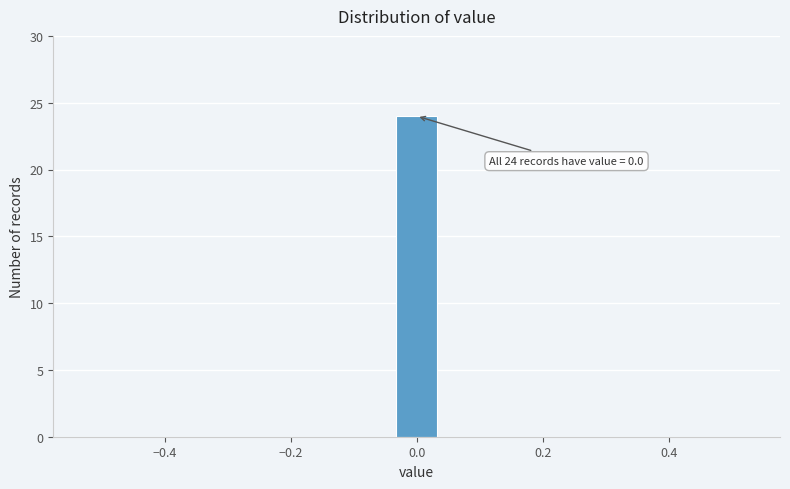

Read against the x-axis, roughly where is the centre of the tallest bar?

0.00